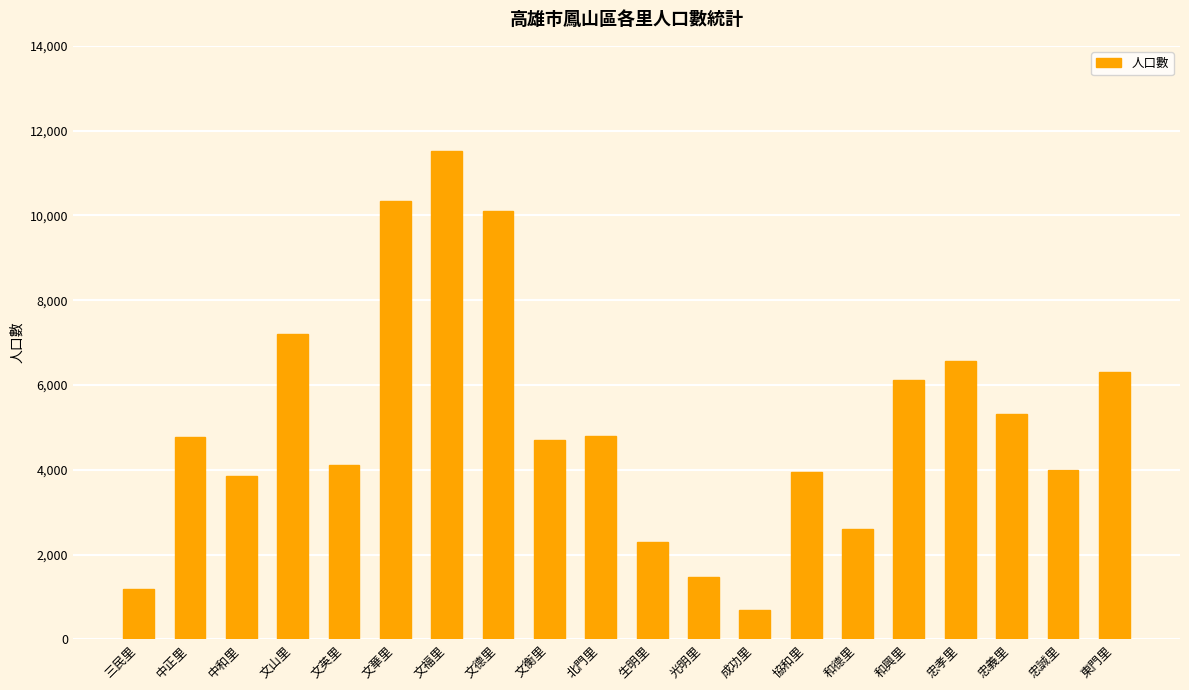

Count the number of data series in this chart.

1